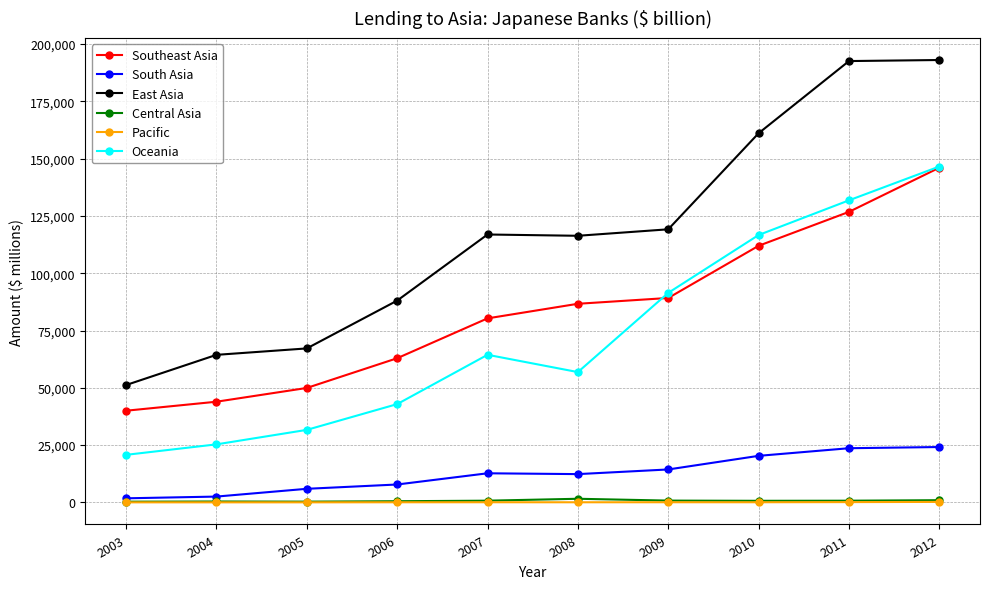

How many data points in South Asia are less than 12690?

5